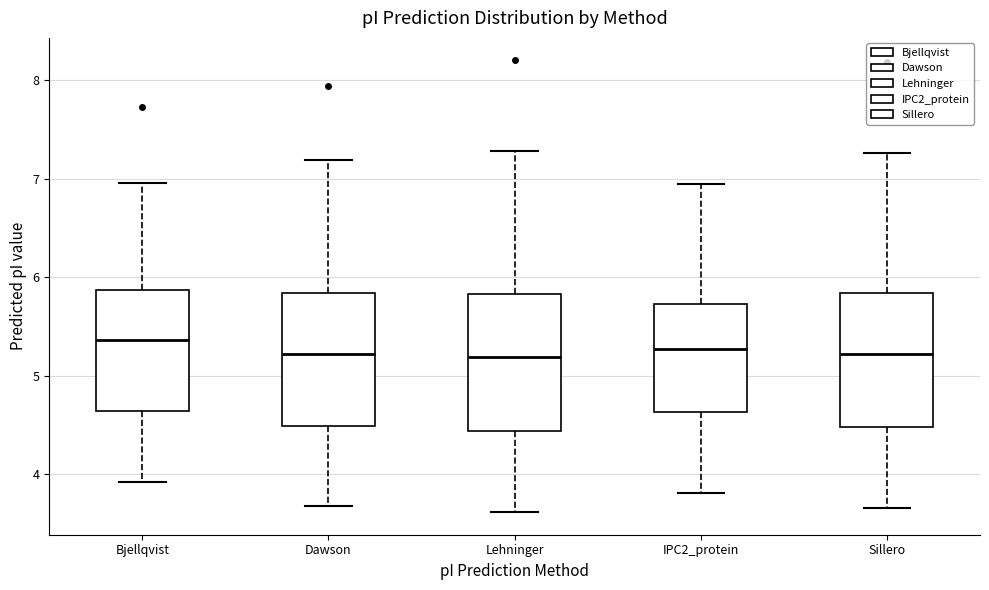

Reading left to right, read every box against the y-axis: the position of its median line, the range the box covers, and the ends of its whiskers. The values are not printed on the chart, so give them approximately, as read against the axis.

Bjellqvist: median 5.4, box 4.6 to 5.9, whiskers 3.9 to 7.0
Dawson: median 5.2, box 4.5 to 5.8, whiskers 3.7 to 7.2
Lehninger: median 5.2, box 4.4 to 5.8, whiskers 3.6 to 7.3
IPC2_protein: median 5.3, box 4.6 to 5.7, whiskers 3.8 to 6.9
Sillero: median 5.2, box 4.5 to 5.8, whiskers 3.7 to 7.3